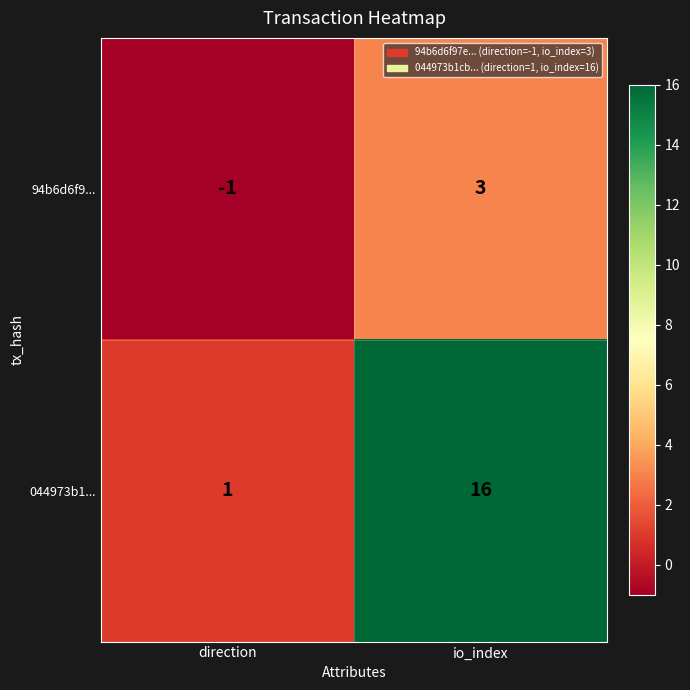

How many categories are shown in the chart?

2